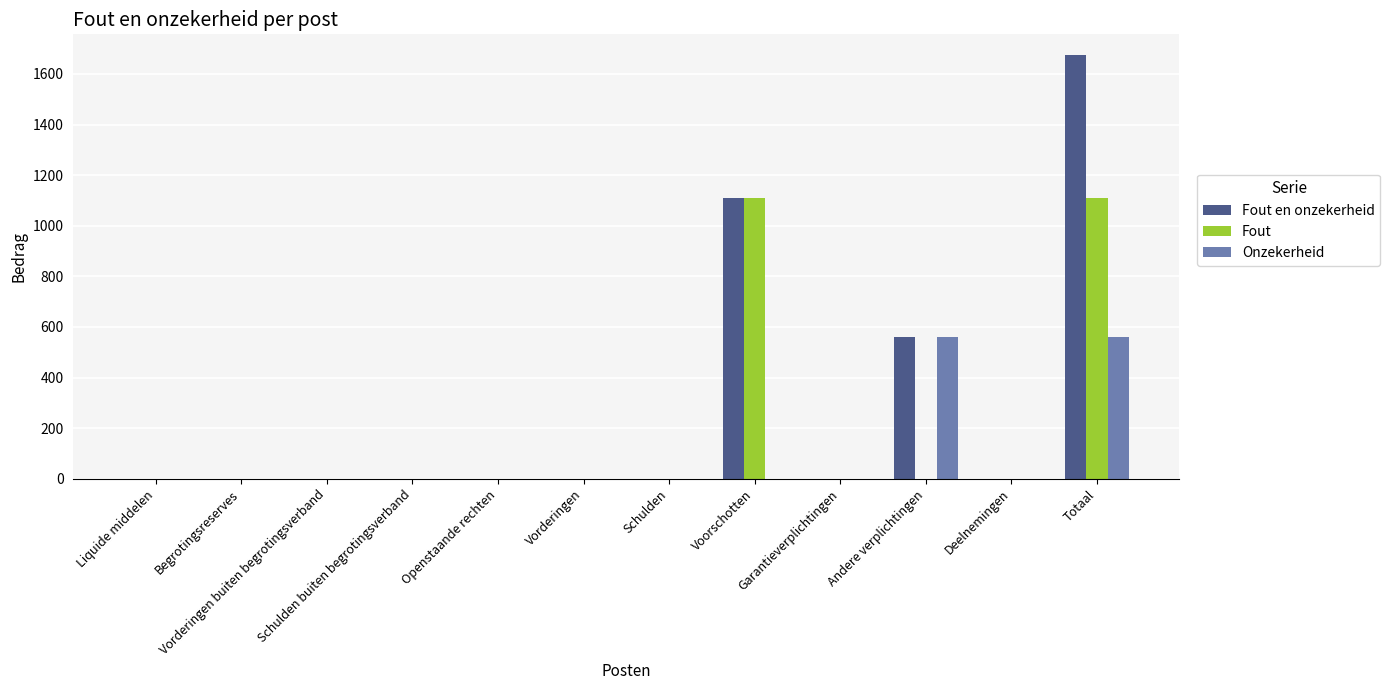

What is the maximum value for Fout en onzekerheid?

1673